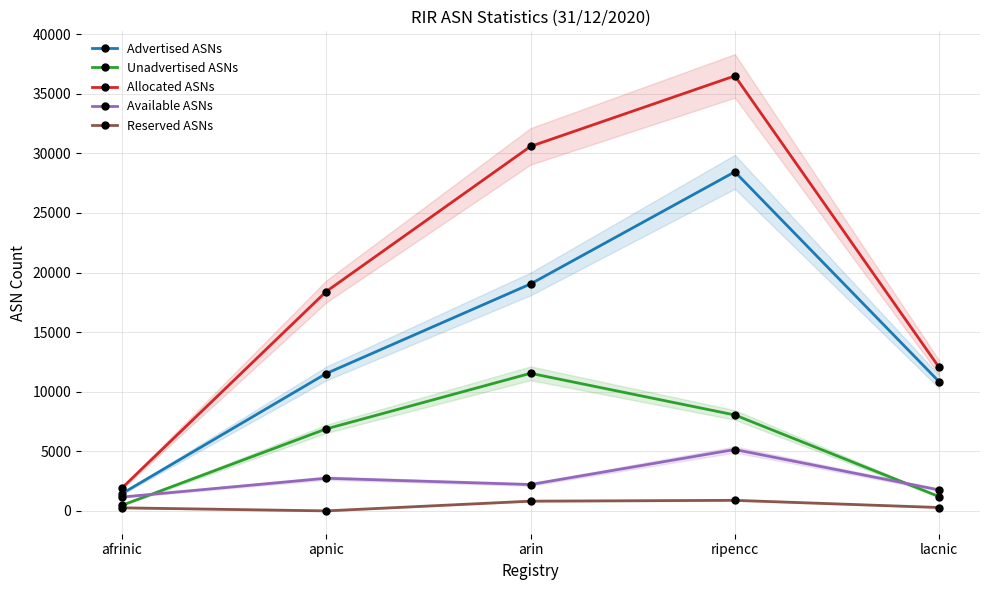

Between apnic and arin, which is larger?

arin